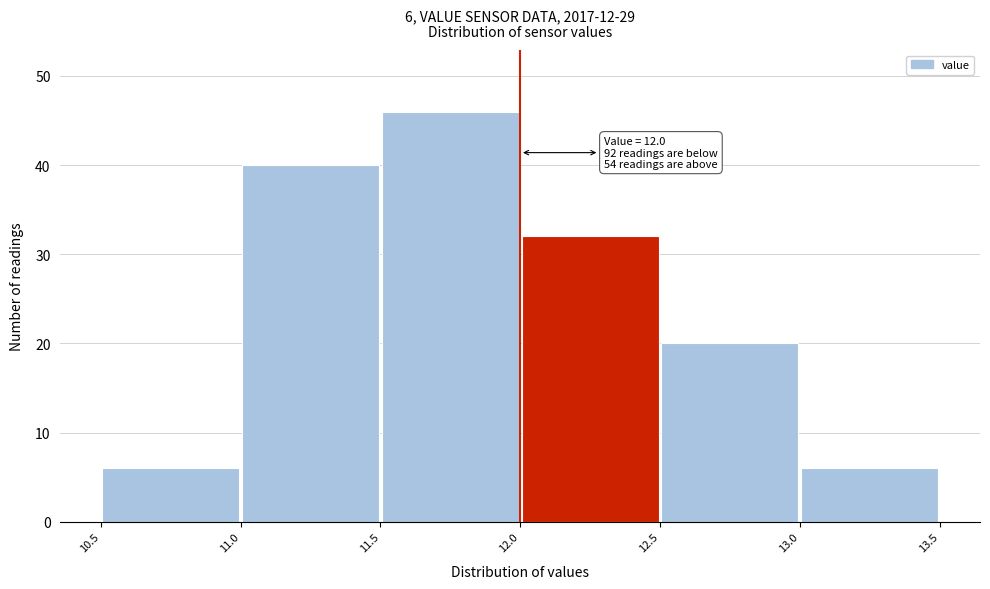

Which range on the x-axis has the tallest bar?

11.5 to 12.0